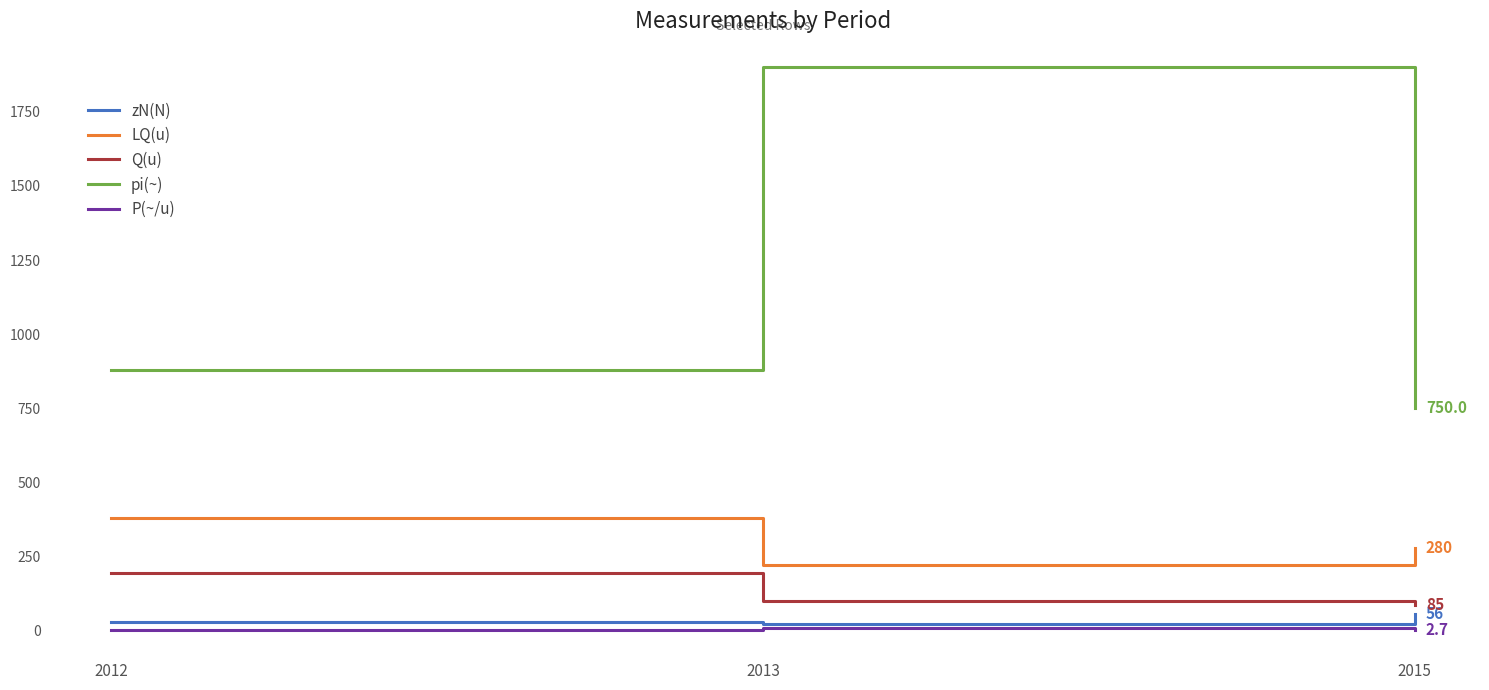

Which series has the largest total across all categories?

pi(~)